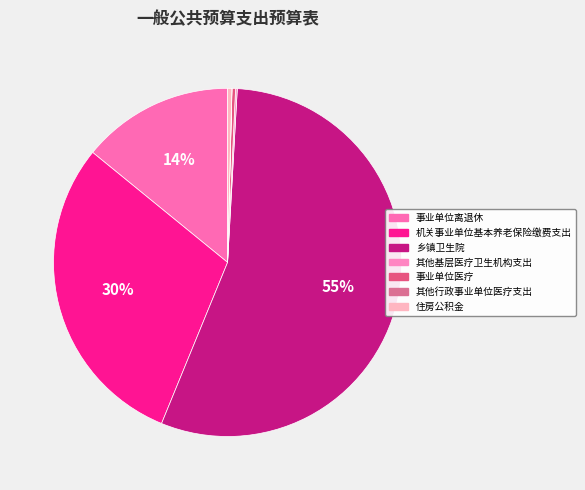

Which slice is the smallest?

其他行政事业单位医疗支出